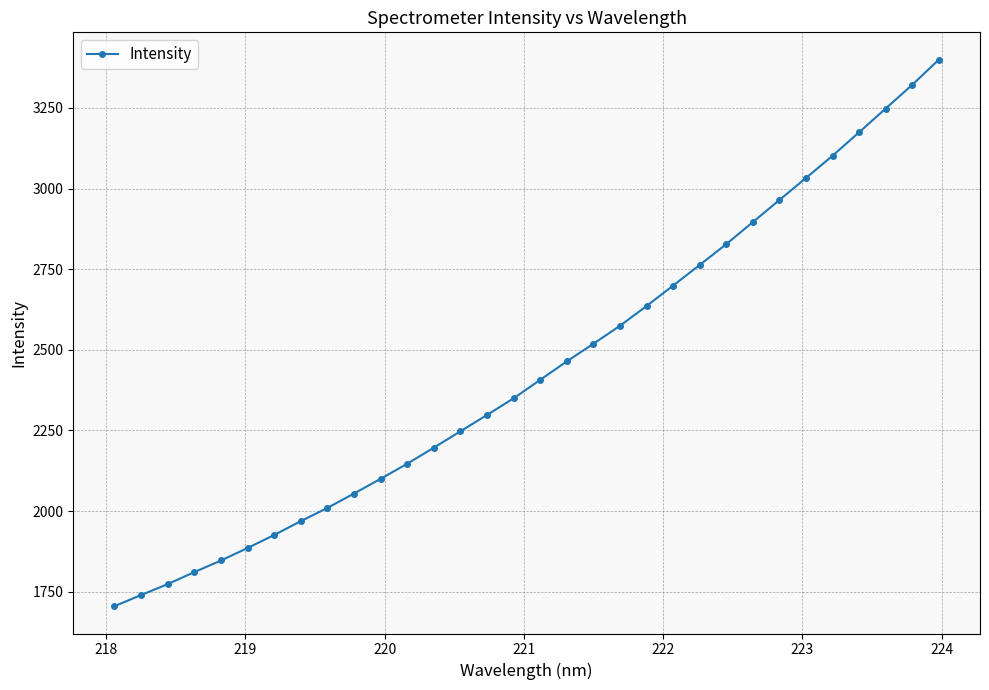

Count the number of values greater than 2406.

16